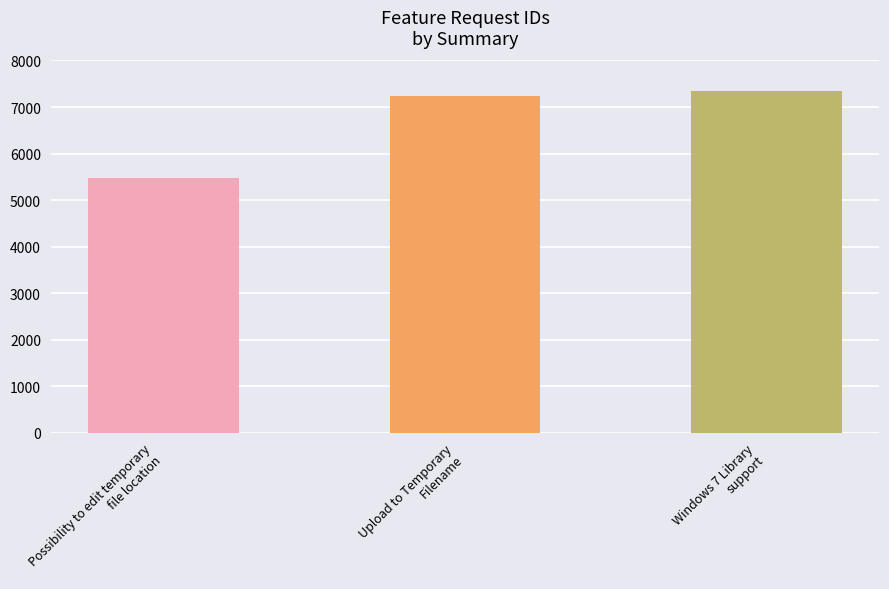

Is it true that the value at Possibility to edit temporary
file location is 1954?

False